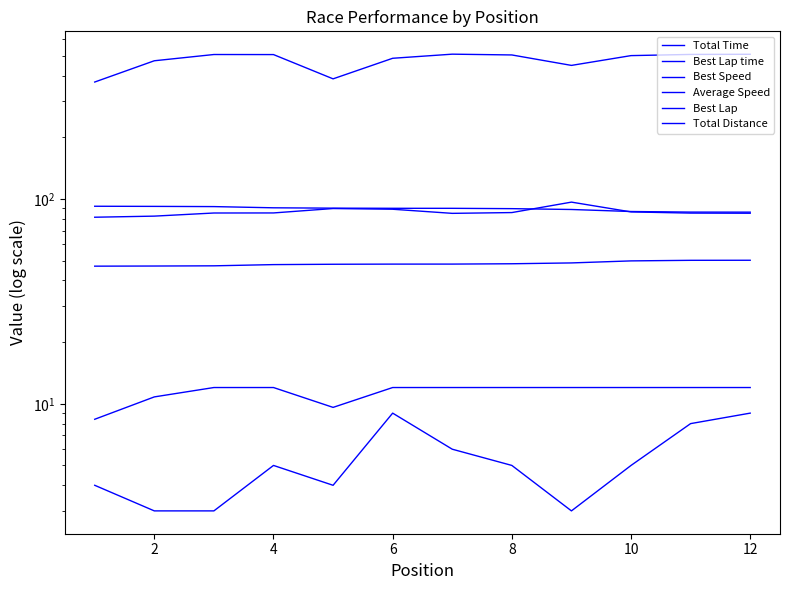

What is the total value across all series at 4?

745.5